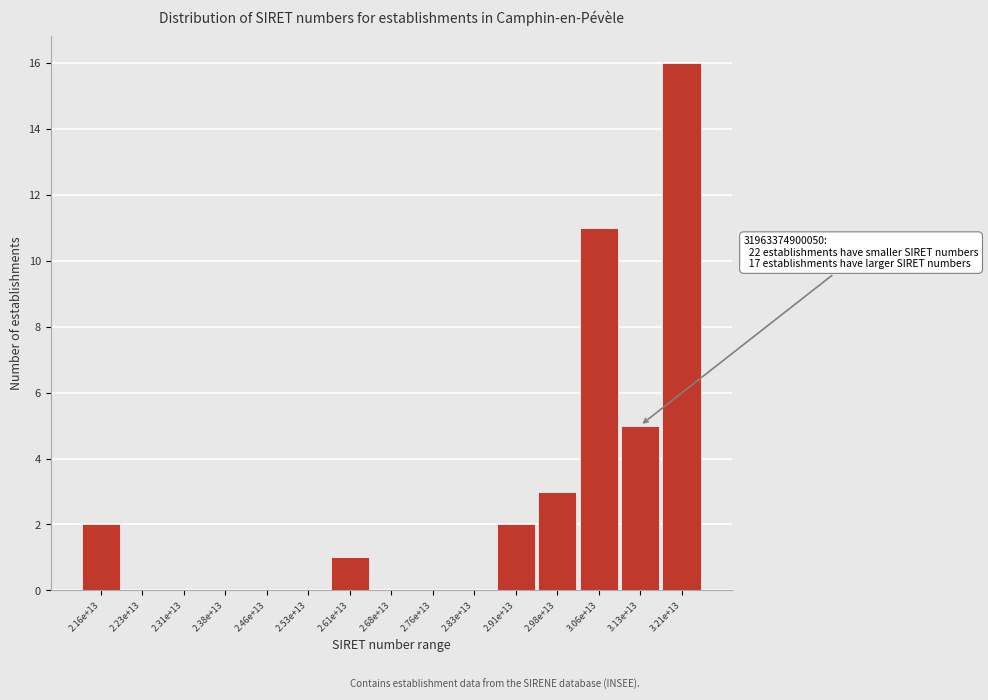

Reading right to left, what are all the values shown in this chart?

3.21e+13=16	3.13e+13=5	3.06e+13=11	2.98e+13=3	2.91e+13=2	2.83e+13=0	2.76e+13=0	2.68e+13=0	2.61e+13=1	2.53e+13=0	2.46e+13=0	2.38e+13=0	2.31e+13=0	2.23e+13=0	2.16e+13=2